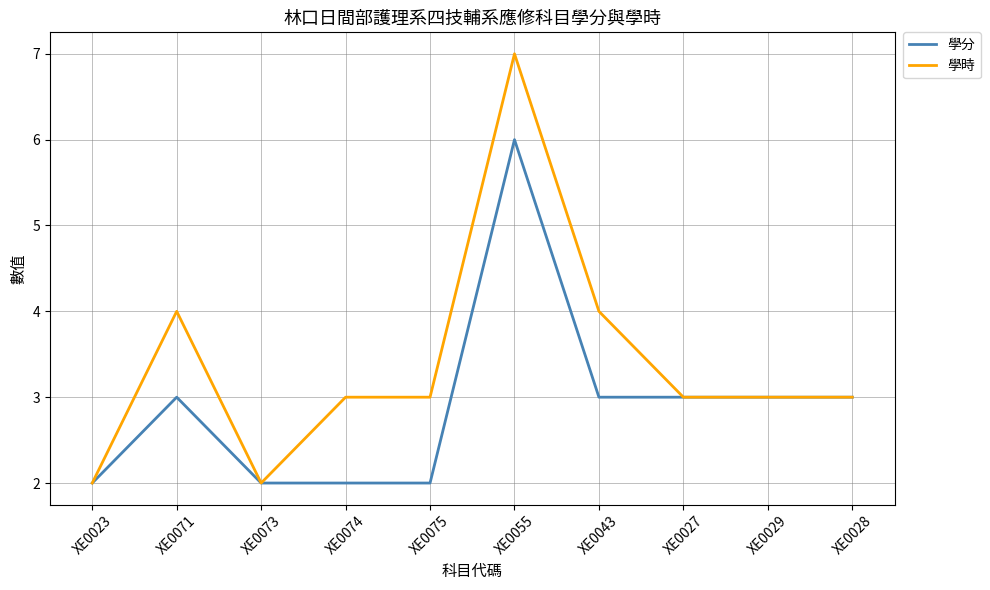

What is the difference between the maximum and minimum values in the 學分 series?

4